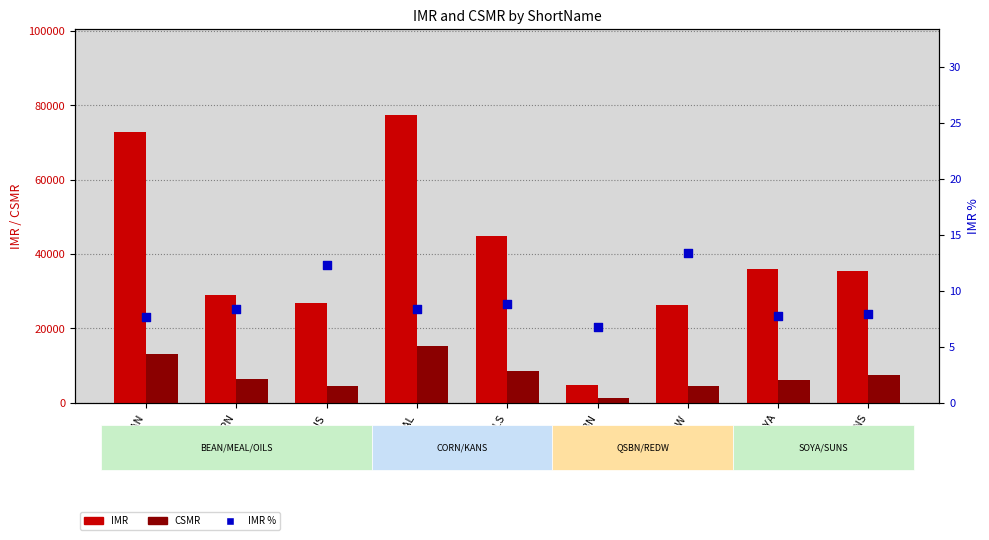

At which category is the sum across all series the highest?

MEAL